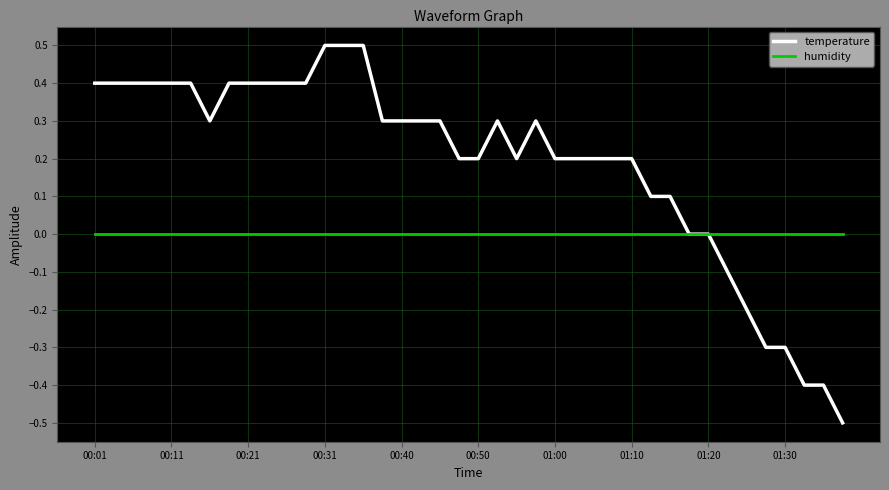

What is the minimum value shown in the chart?

-0.5